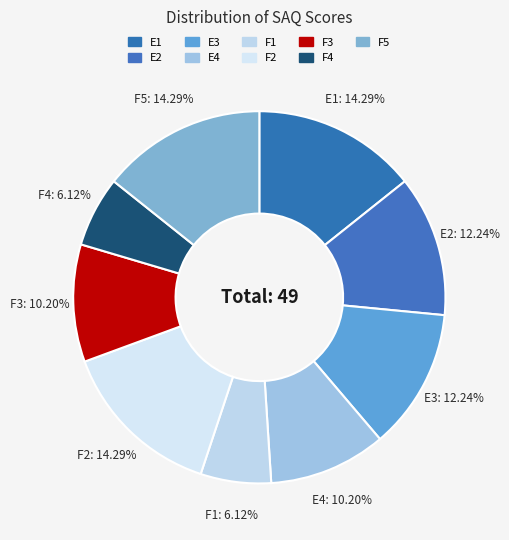

How many segments does this pie chart have?

9